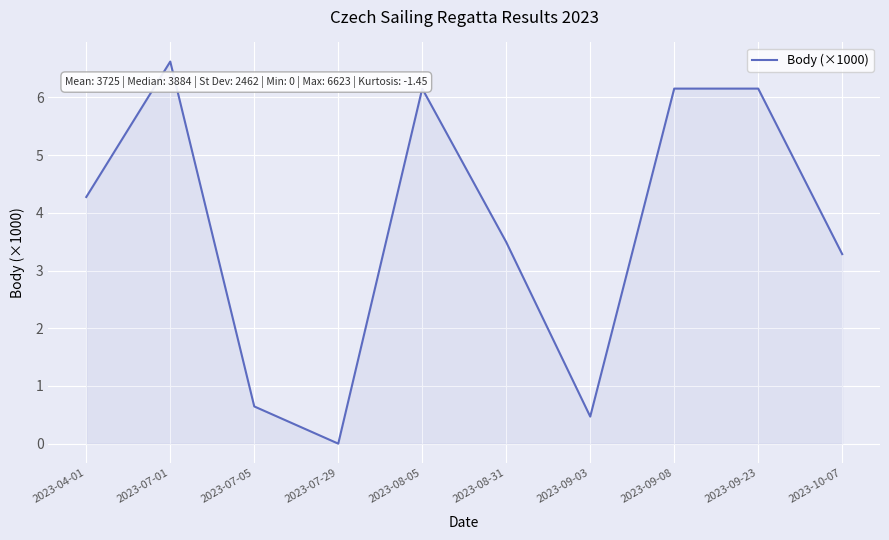

What is the maximum value shown in the chart?

6.6